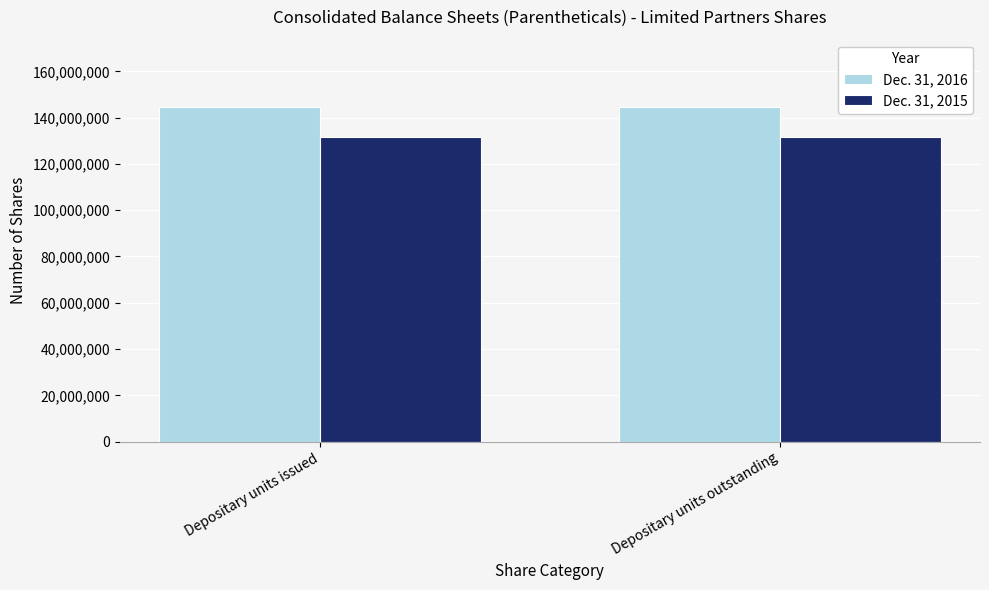

Reading left to right, extract all data points from this chart.

Dec. 31, 2016: Depositary units issued=144741149	Depositary units outstanding=144741149
Dec. 31, 2015: Depositary units issued=131481059	Depositary units outstanding=131481059